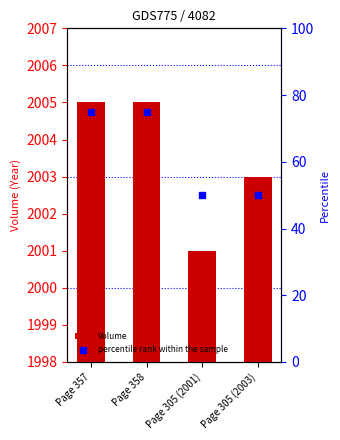

At how many categories does at least one series exceed 1850?

4